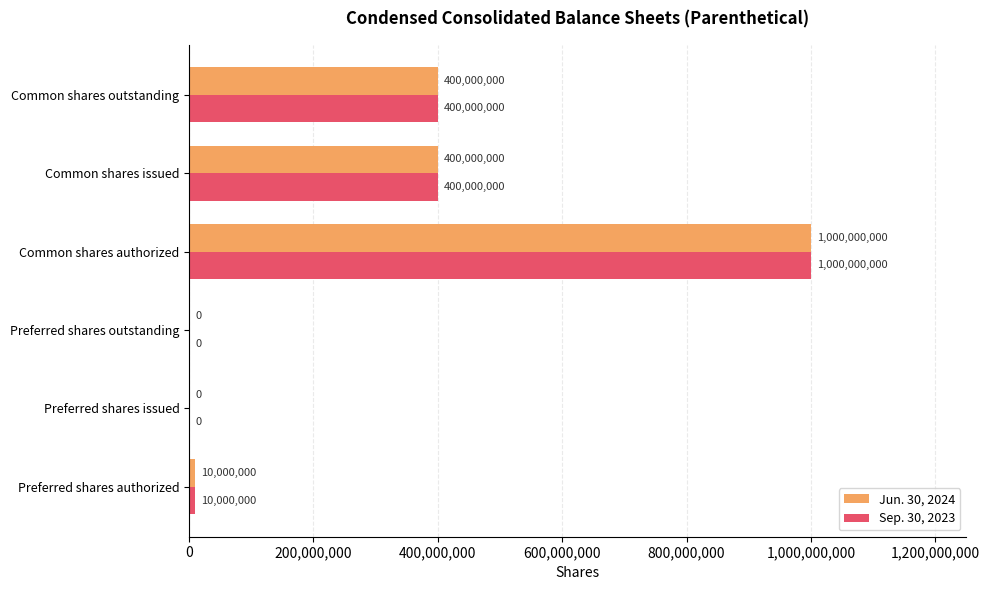

What is the greatest value displayed?

1000000000